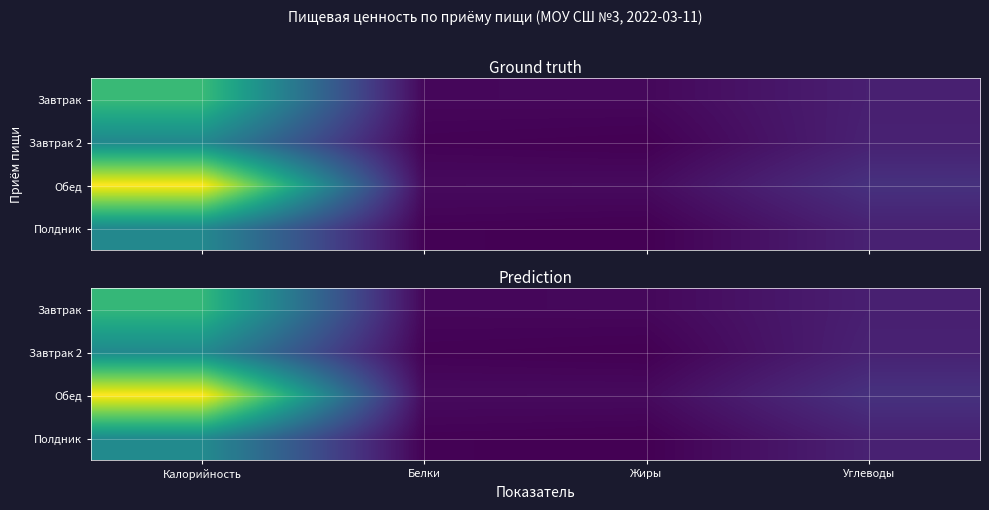

What is the minimum value for Завтрак?

15.8